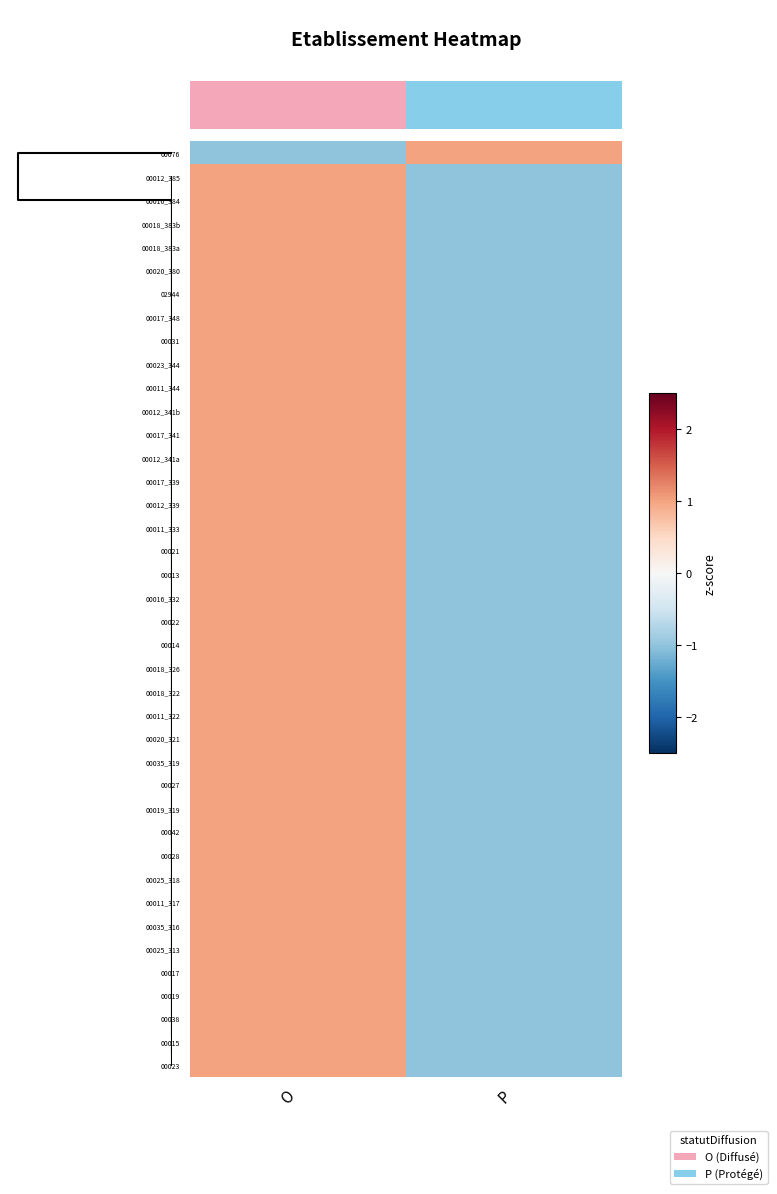

Is the value of 00011_344 at P greater than the value of 00020_380 at P?

No